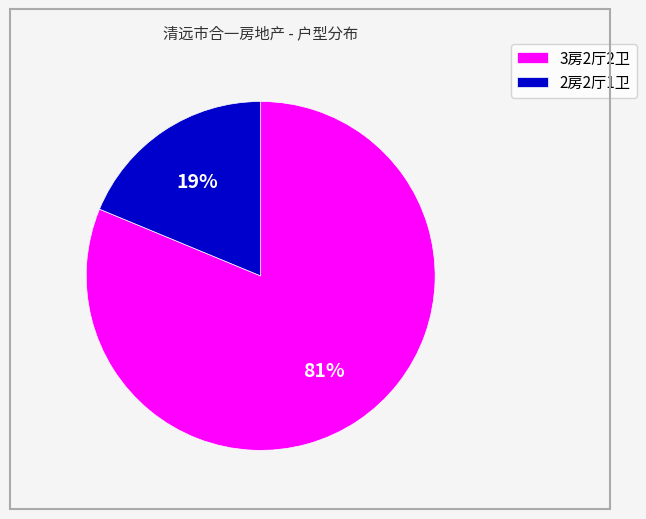

Do 3房2厅2卫 and 2房2厅1卫 together represent more than half of the pie?

Yes